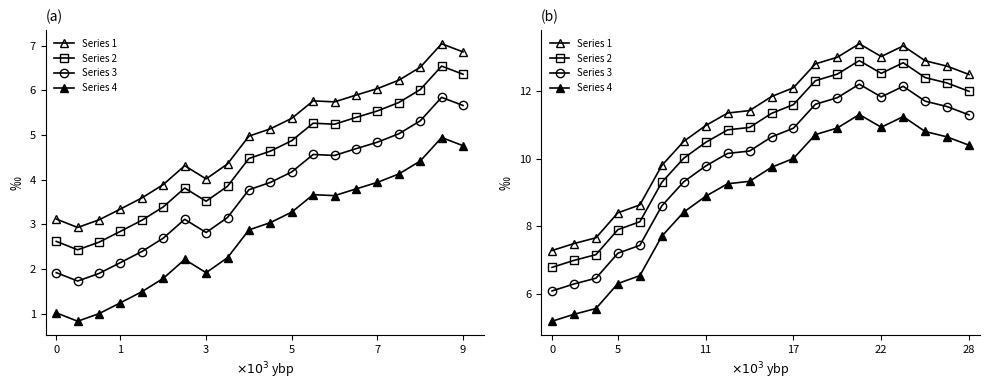

How many lines are shown in the chart?

4